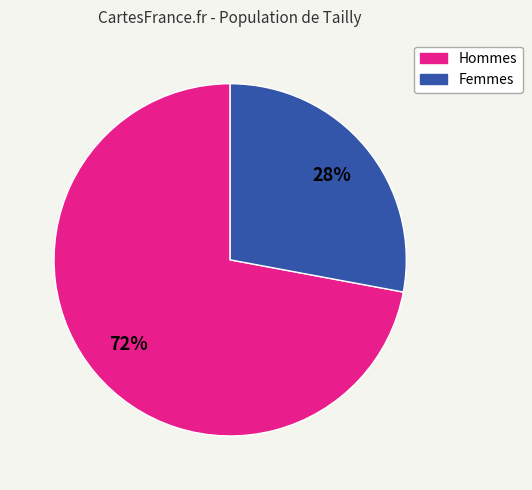

To the nearest percent, what is the difference between the largest and smallest slice percentages?

44%